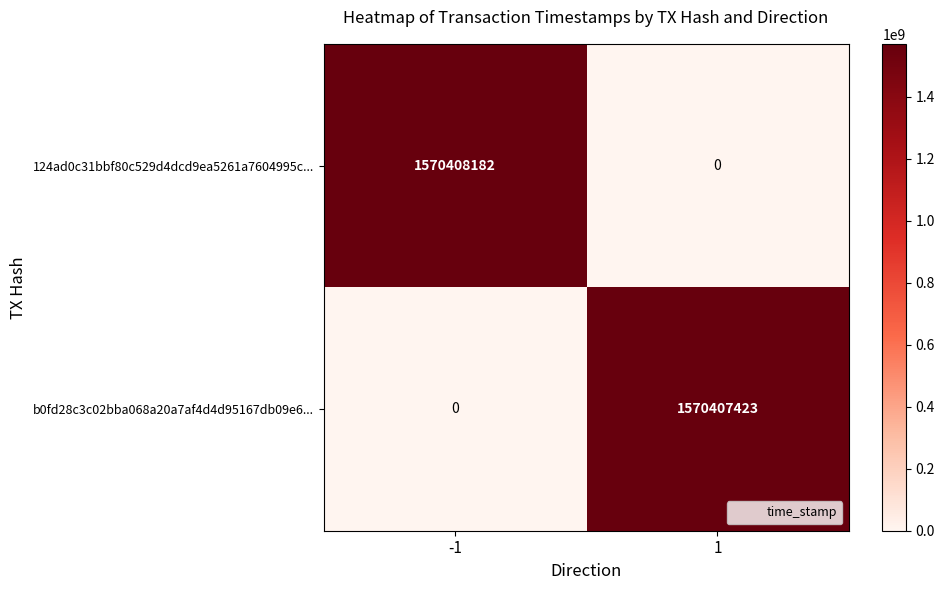

Read the 124ad0c31bbf80c529d4dcd9ea5261a7604995c... value at -1, to the nearest 10.

1570408180